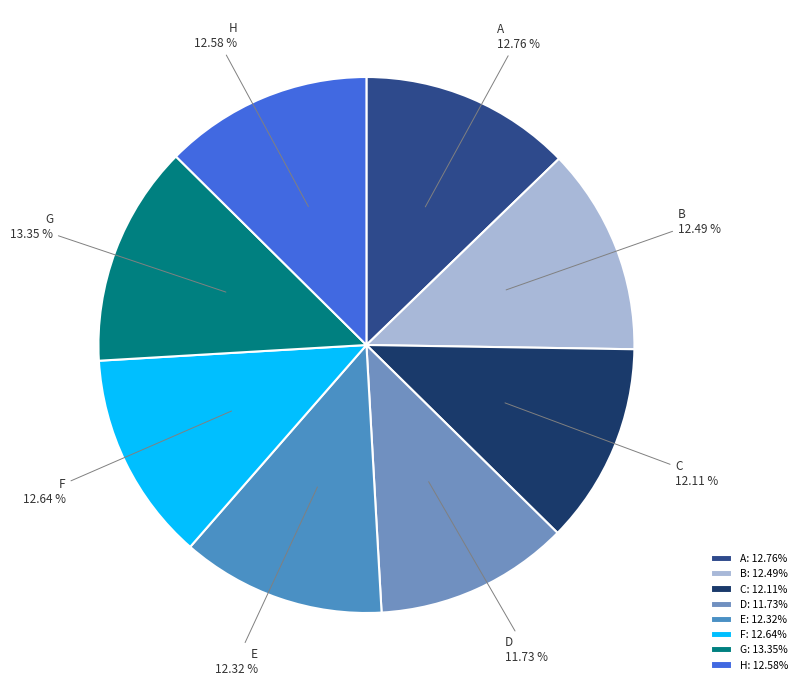

Which has a higher value, B or G?

G